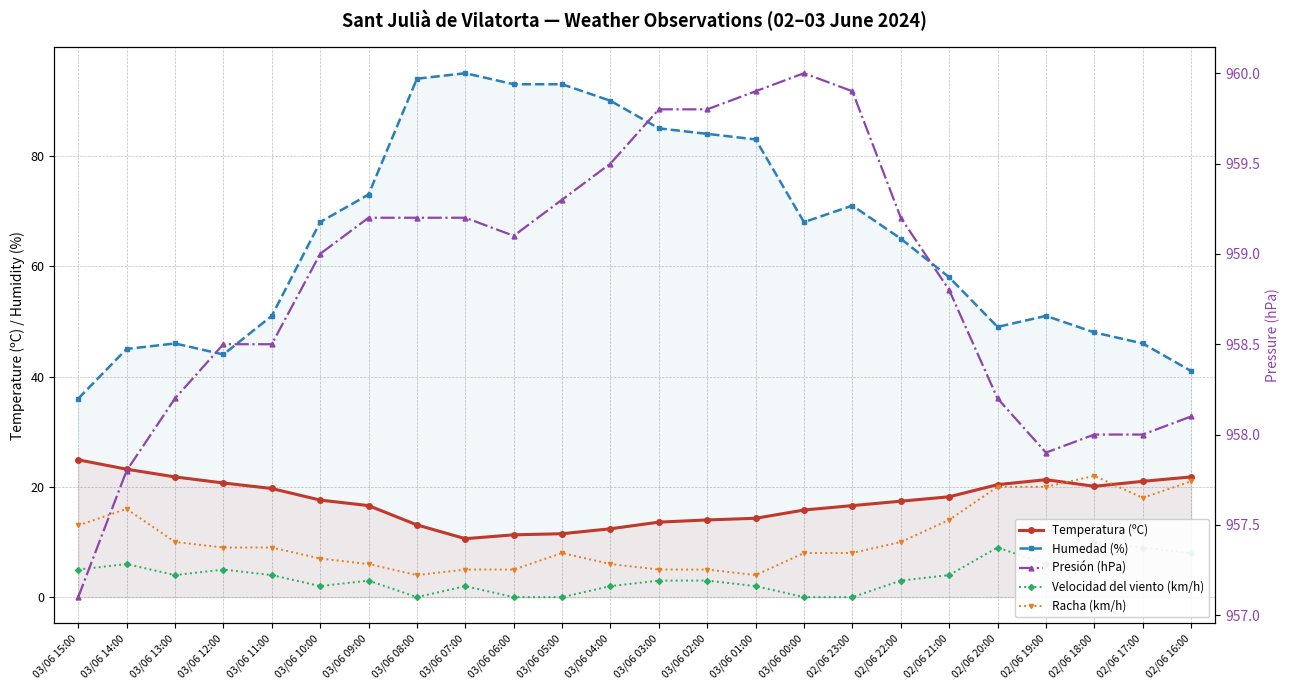

The value of Racha (km/h) at 02/06 20:00 is 20.0. True or false?

True